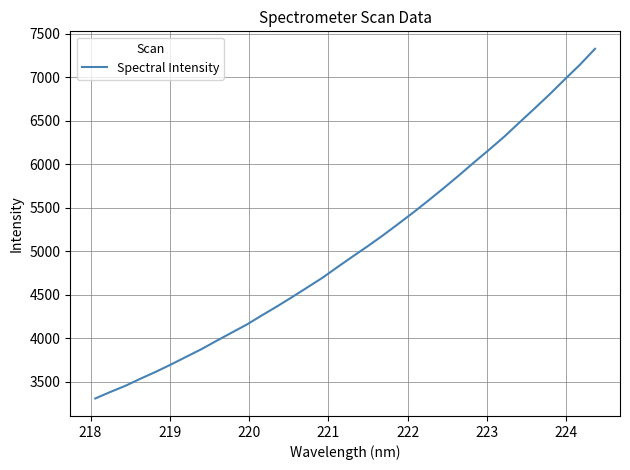

What is the smallest value displayed?

3307.9